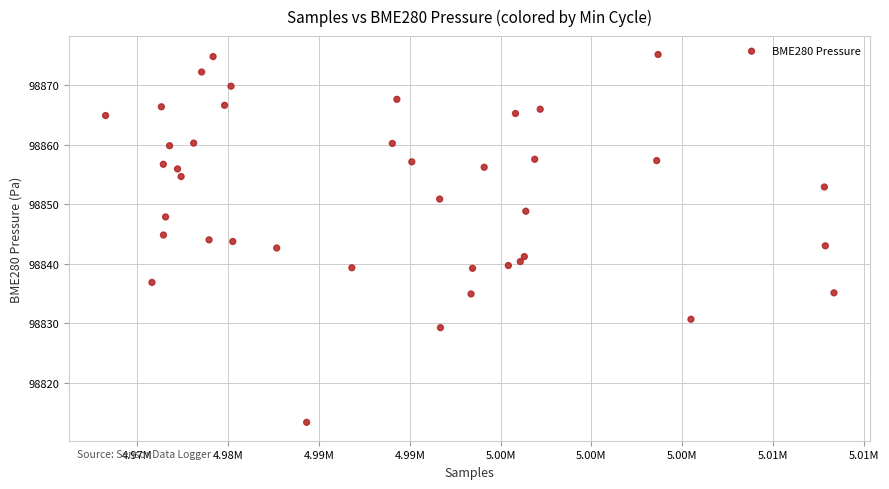

What is the range of Y values (max minus min)?

61.8